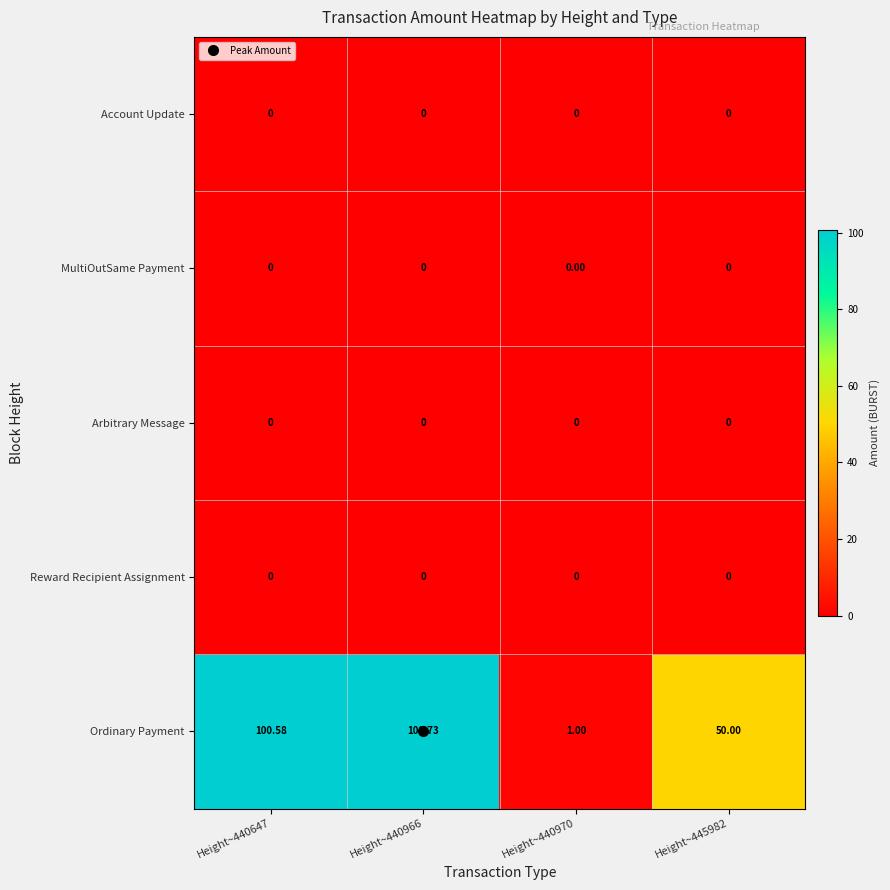

How many distinct data groups are displayed?

5